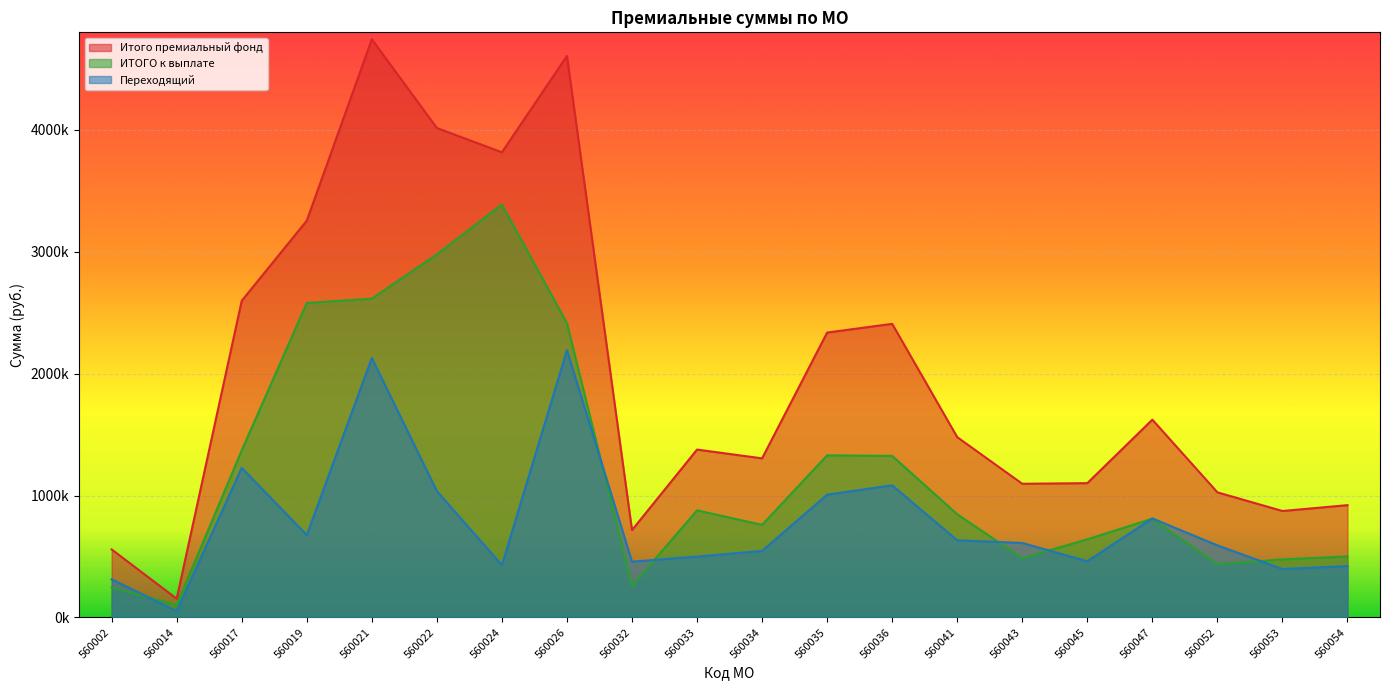

At 560043, list the series in order from largest to smallest.

Итого премиальный фонд, Переходящий, ИТОГО к выплате